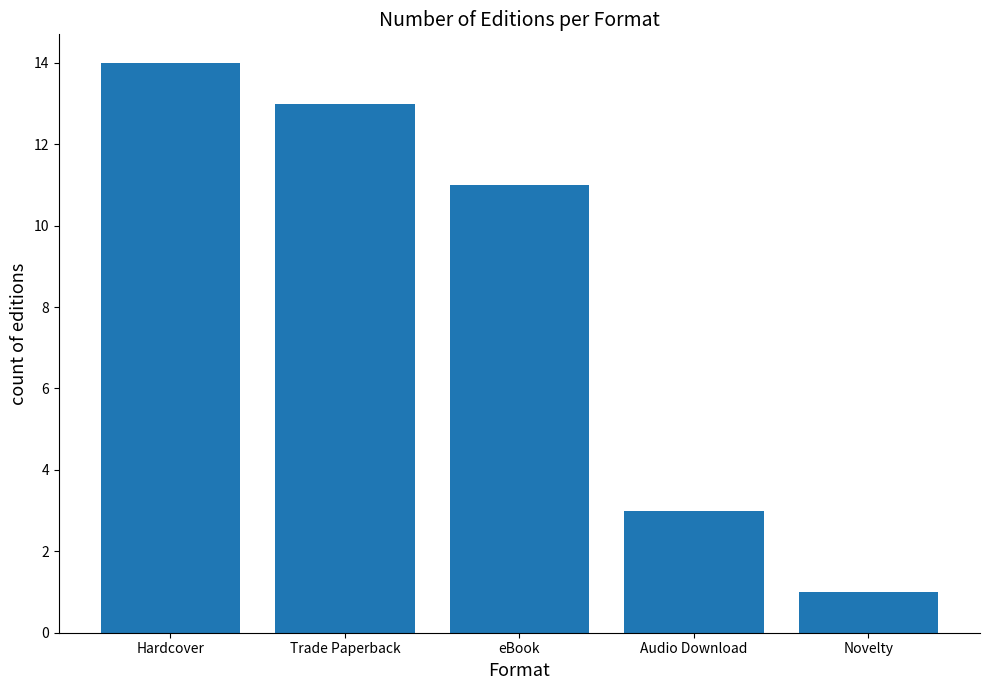

What is the difference between the maximum and second lowest values?

11